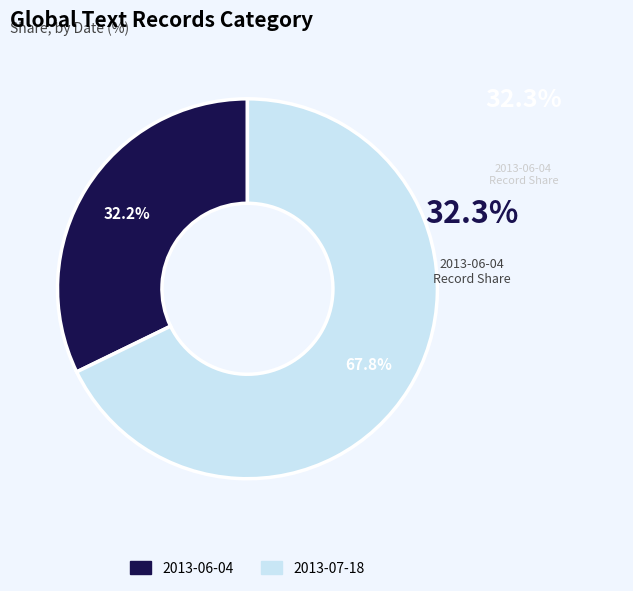

Rank the categories by value from lowest to highest.

2013-06-04, 2013-07-18